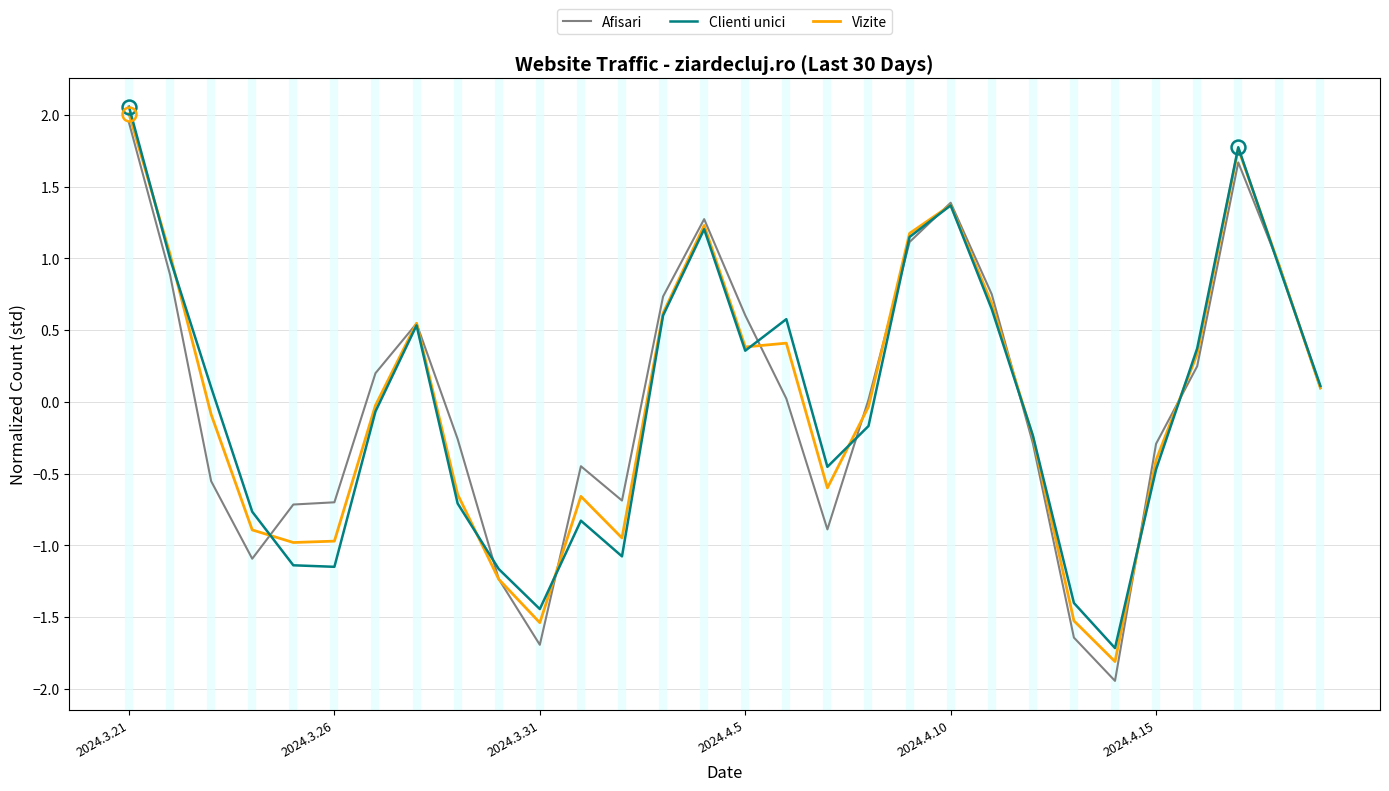

What is the minimum value for Clienti unici?

-1.7